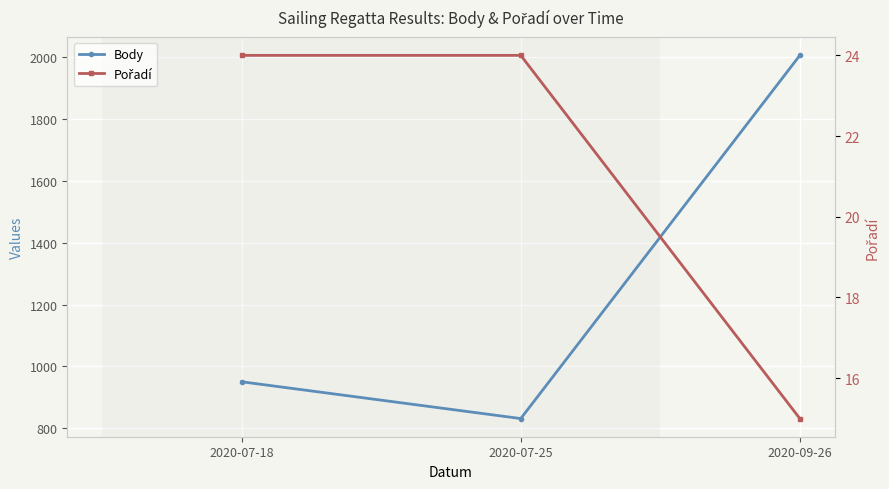

What is the highest value of the Body series?

2006